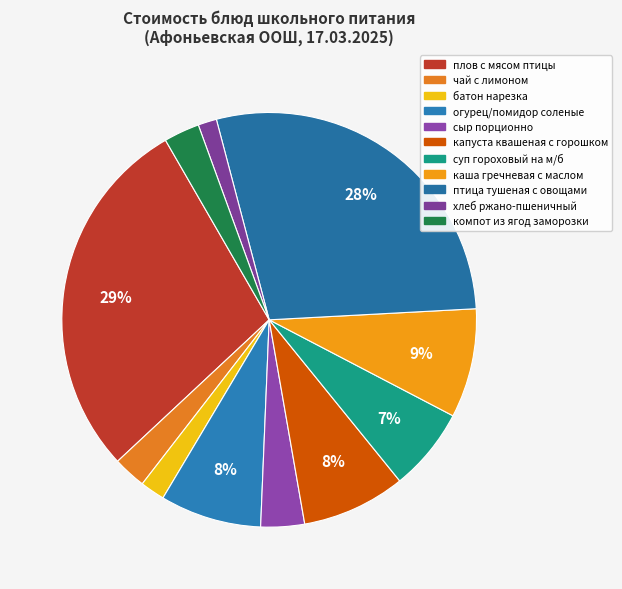

How many segments does this pie chart have?

11